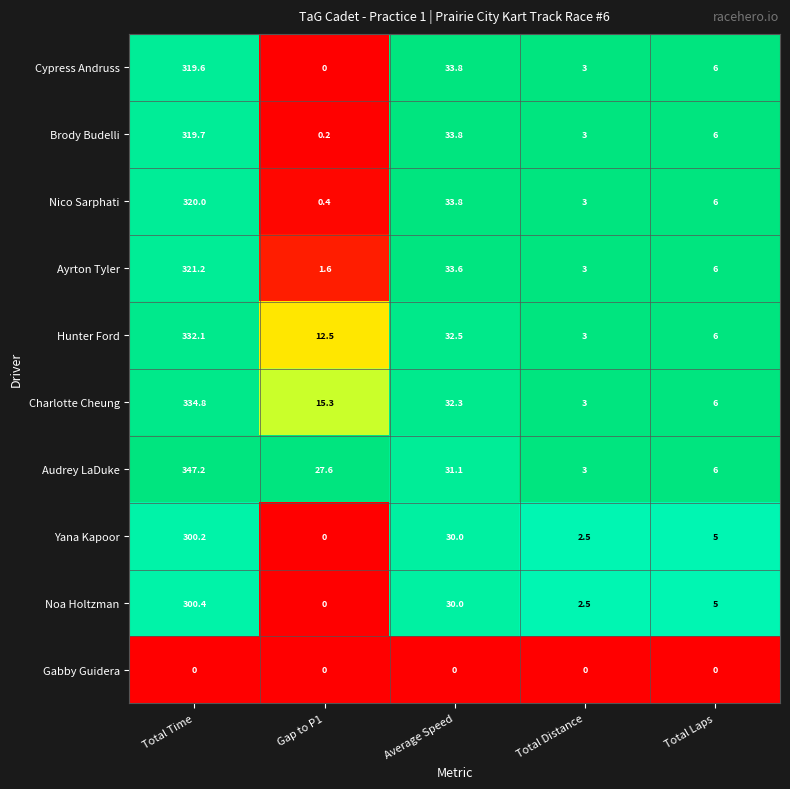

How many categories are shown in the chart?

5